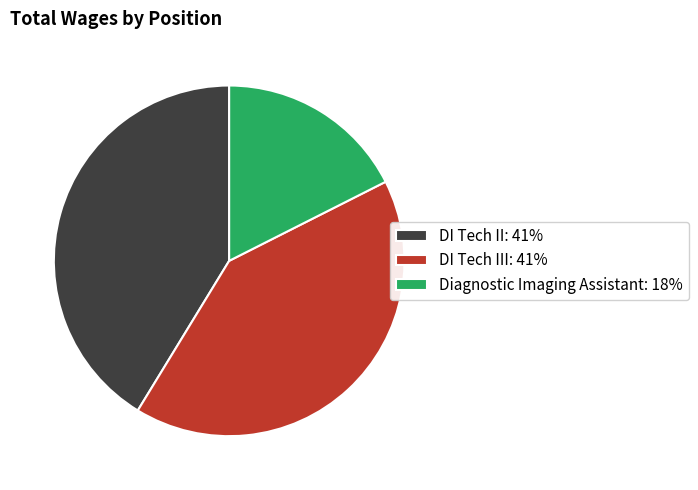

What is the ratio of the value at DI Tech II: 41% to the value at Diagnostic Imaging Assistant: 18%?

2.4